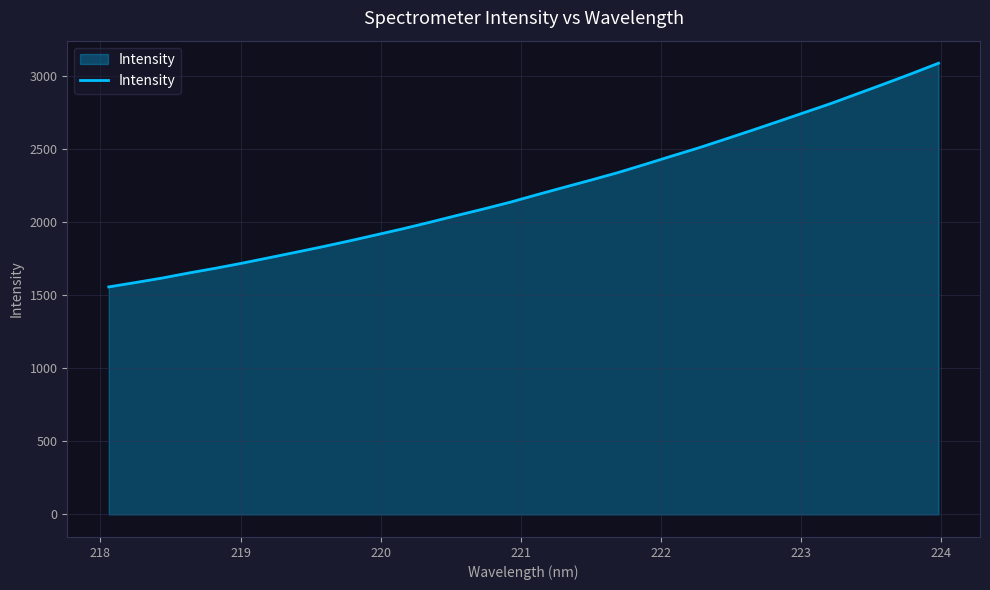

What is the minimum value shown in the chart?

1555.8